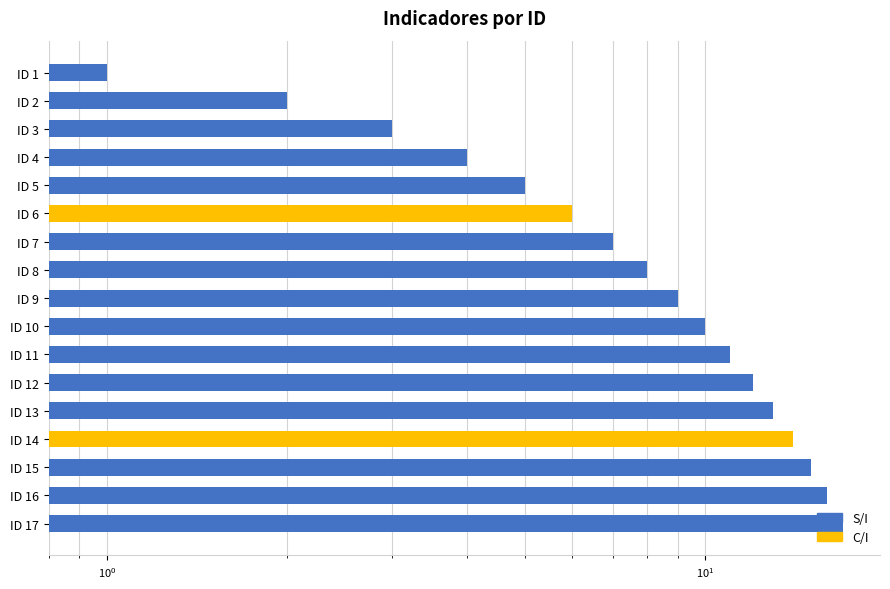

The chart shows a value of 4 at ID 14. True or false?

False